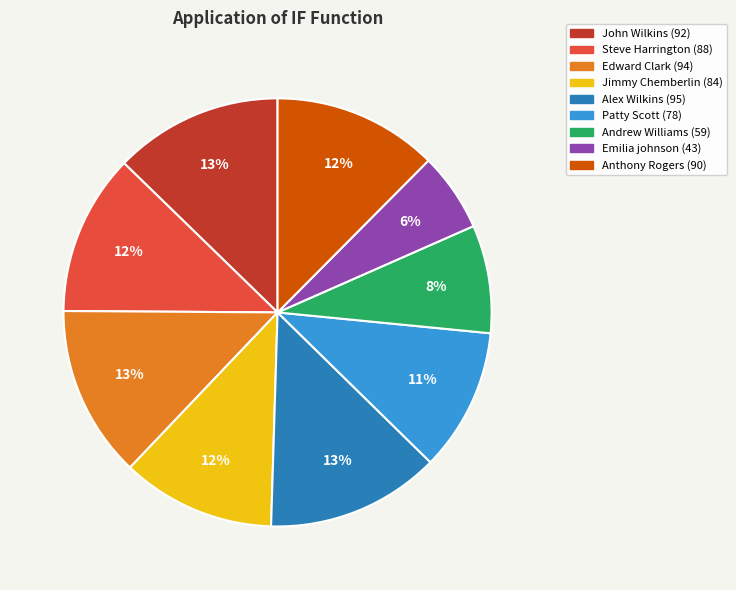

Does Patty Scott account for over 50% of the chart?

No